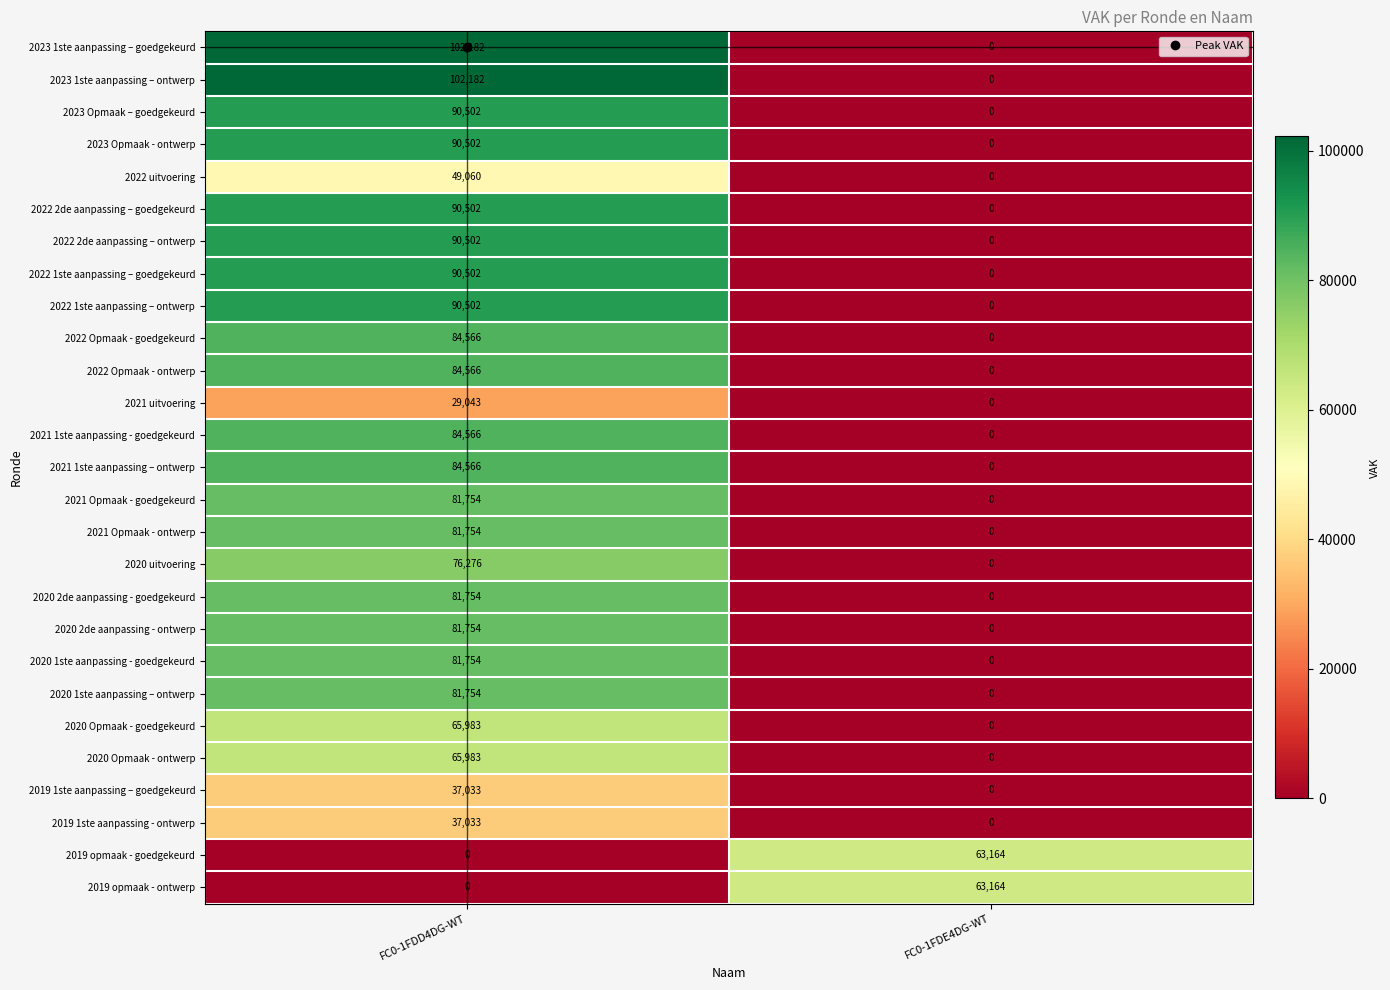

The value of 2020 Opmaak - goedgekeurd at FC0-1FDE4DG-WT is 0. True or false?

True